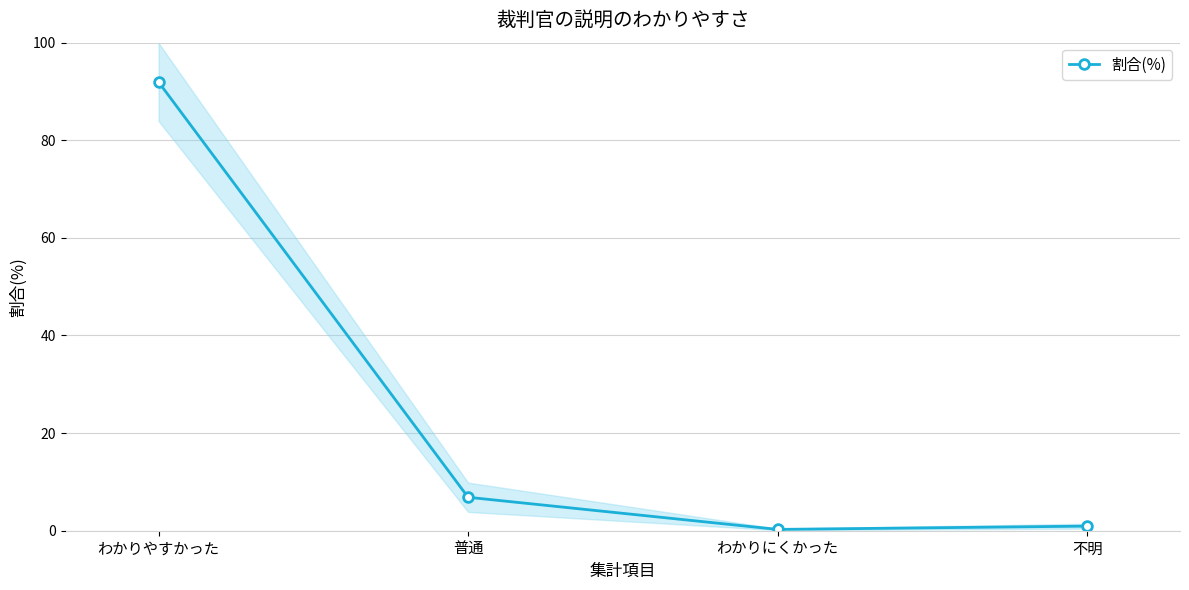

Reading left to right, transcribe all the data shown in this chart.

91.9	6.9	0.3	0.9